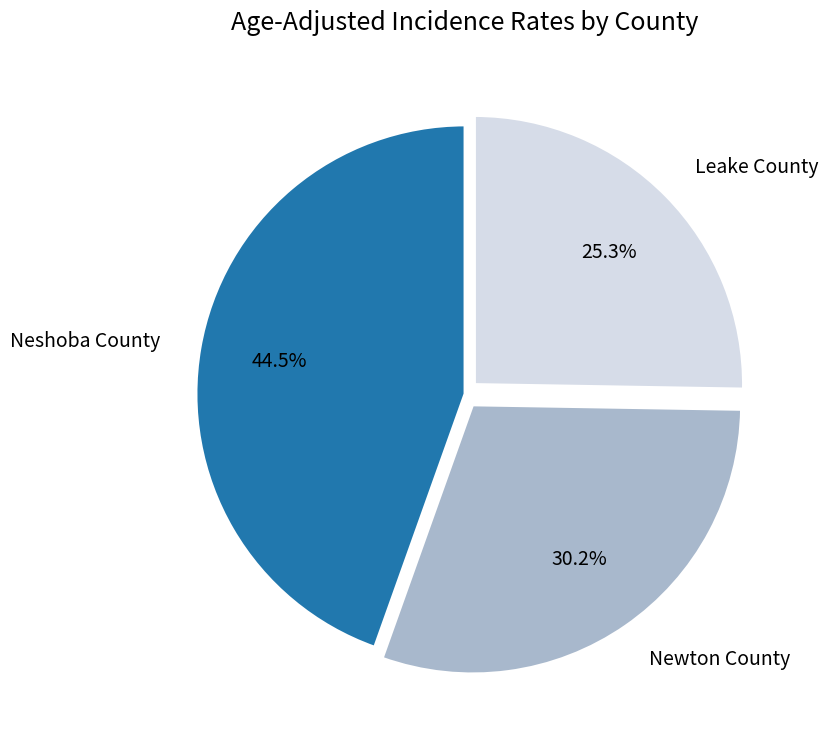

To the nearest percent, what is the average slice percentage?

33%